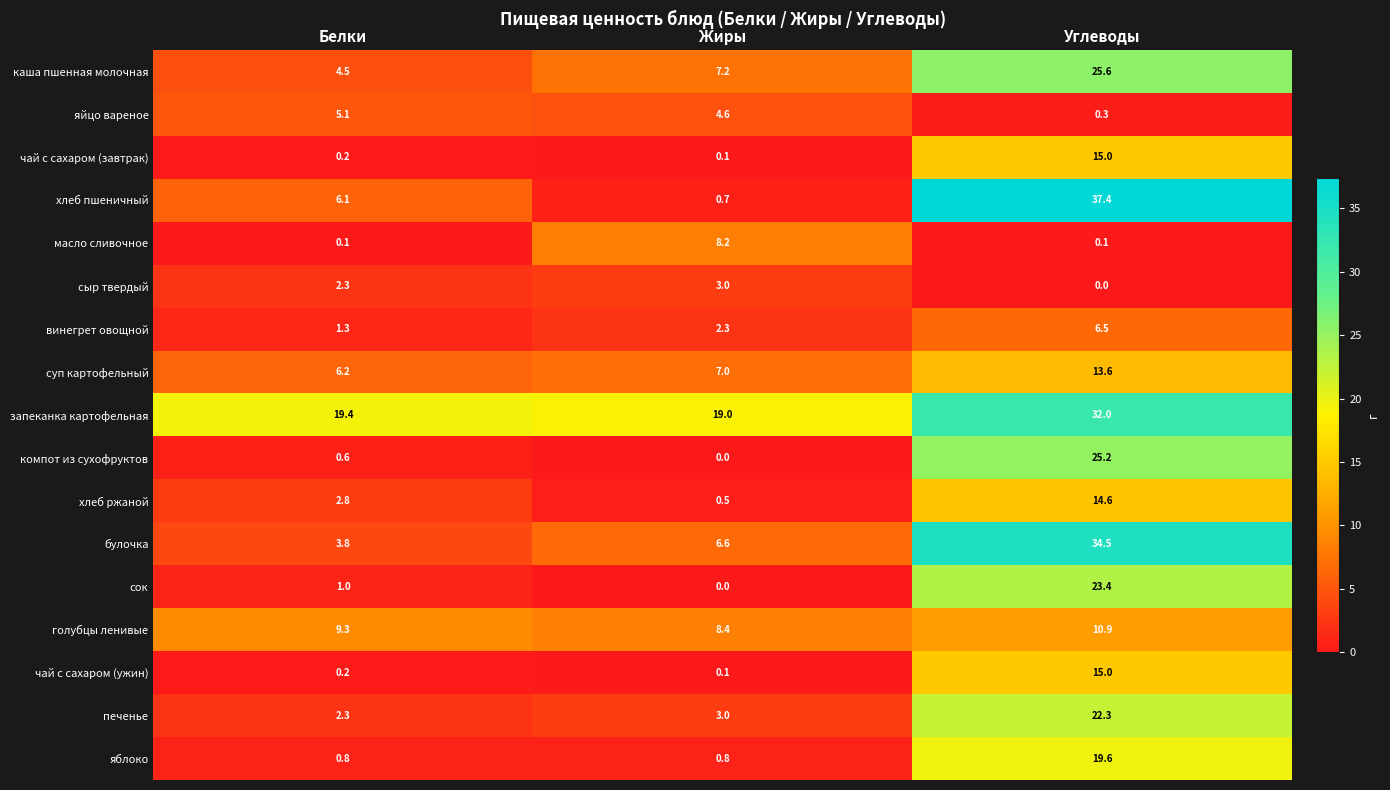

Which series changed the most between Белки and Жиры?

масло сливочное